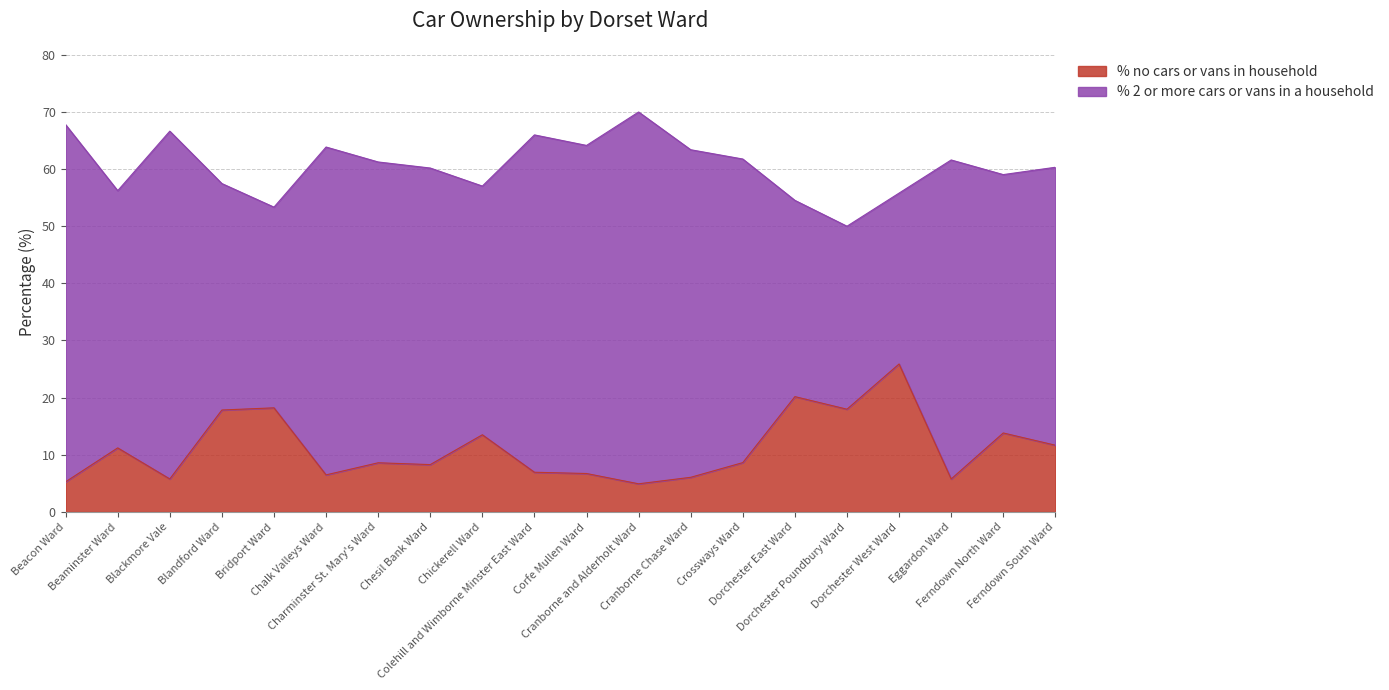

What value does the data have at Chesil Bank Ward?

8.3